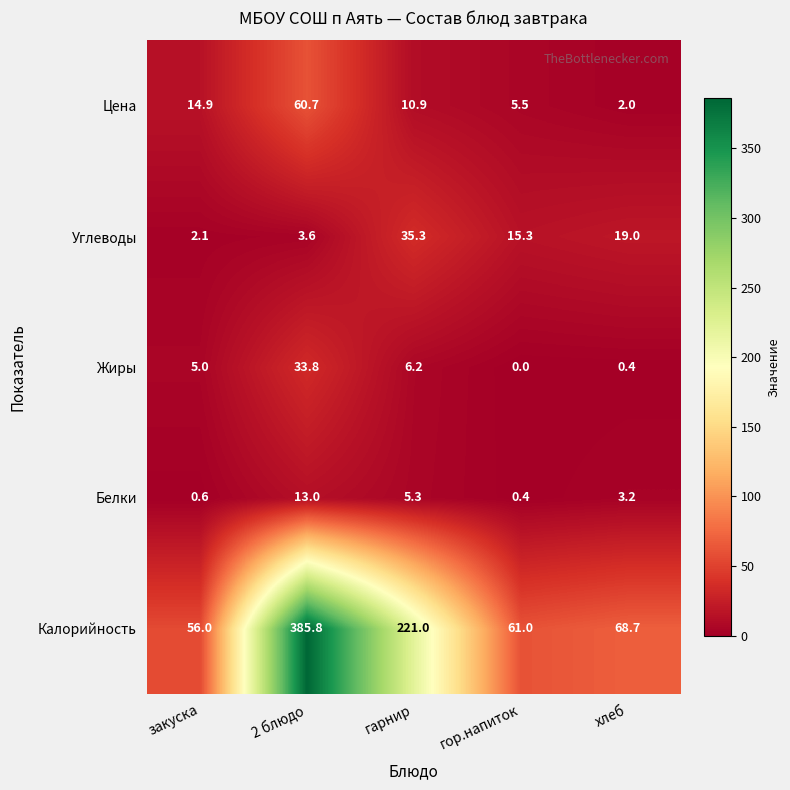

Rank the series by their maximum value, from lowest to highest.

Белки, Жиры, Углеводы, Цена, Калорийность